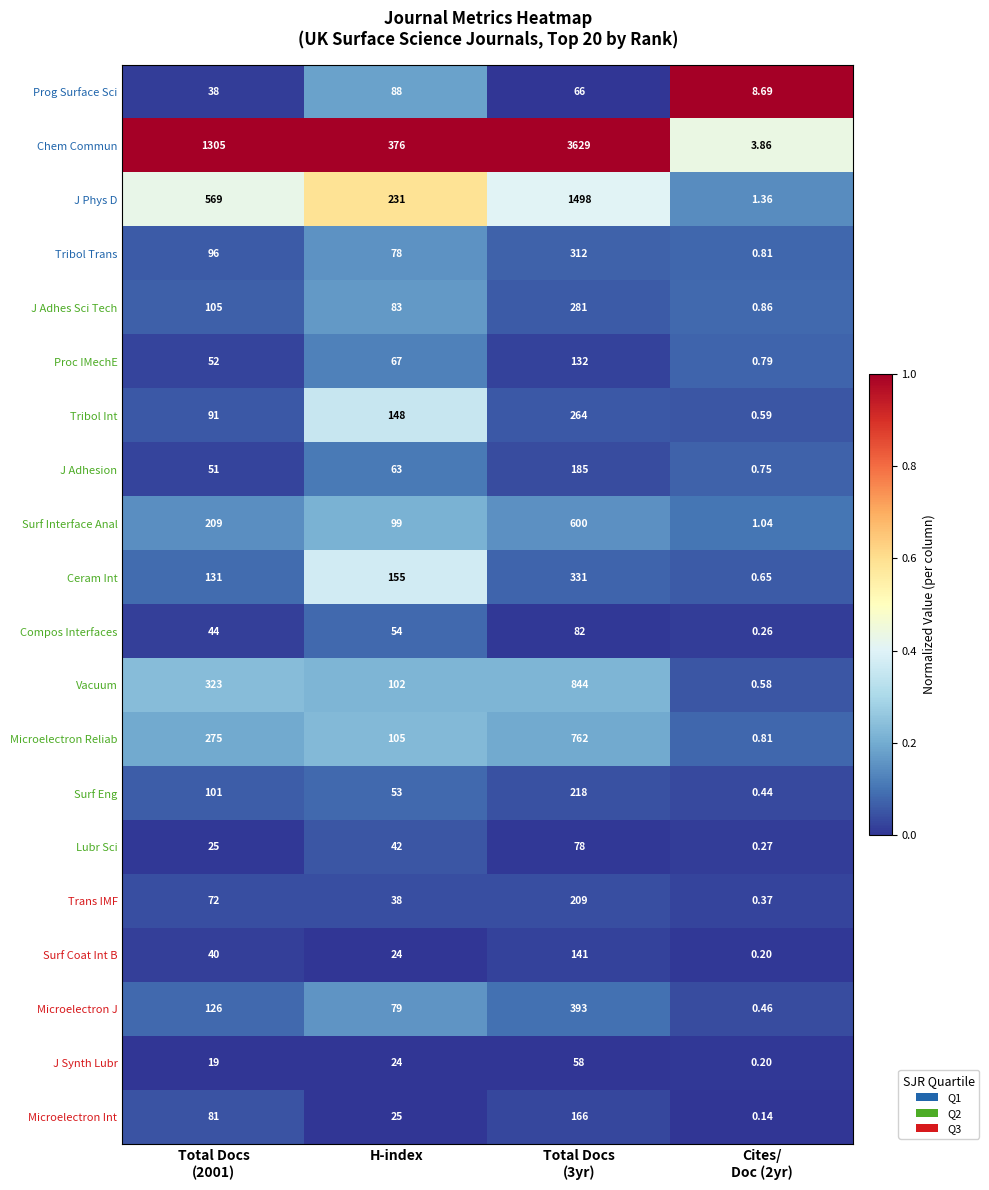

Which series has the largest range (max minus min)?

Chem Commun